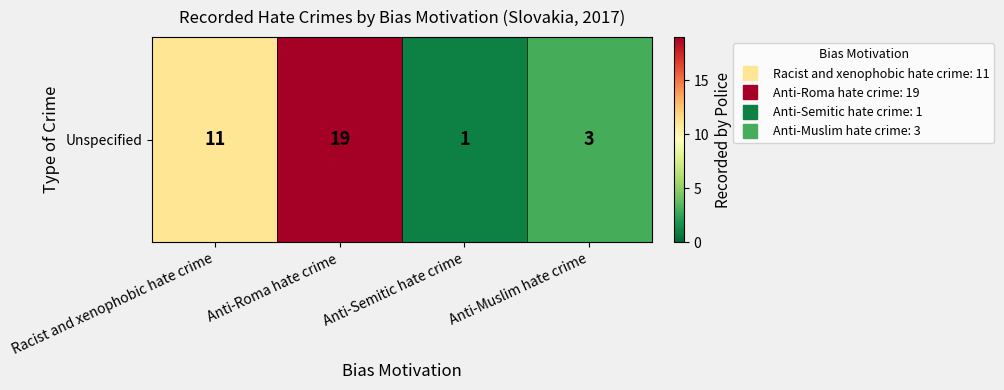

True or false: the data shows 1 at Anti-Semitic hate crime.

True